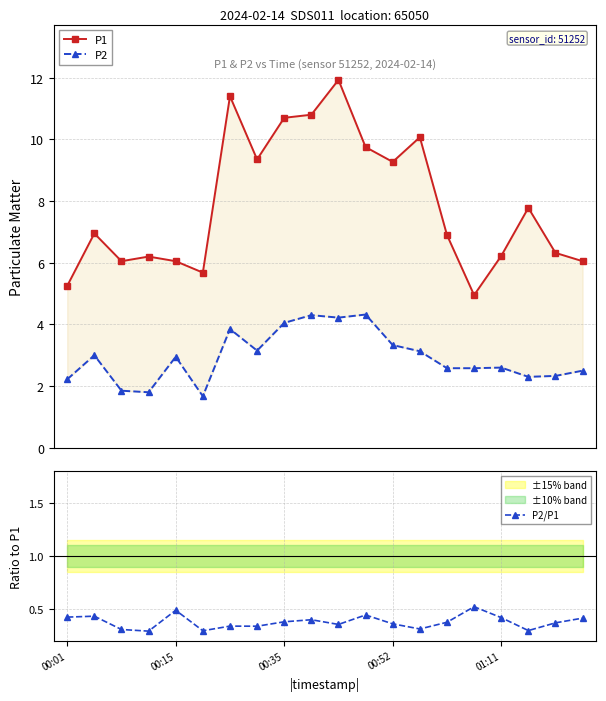

True or false: P2 has more than 0 points higher than both neighbors.

True